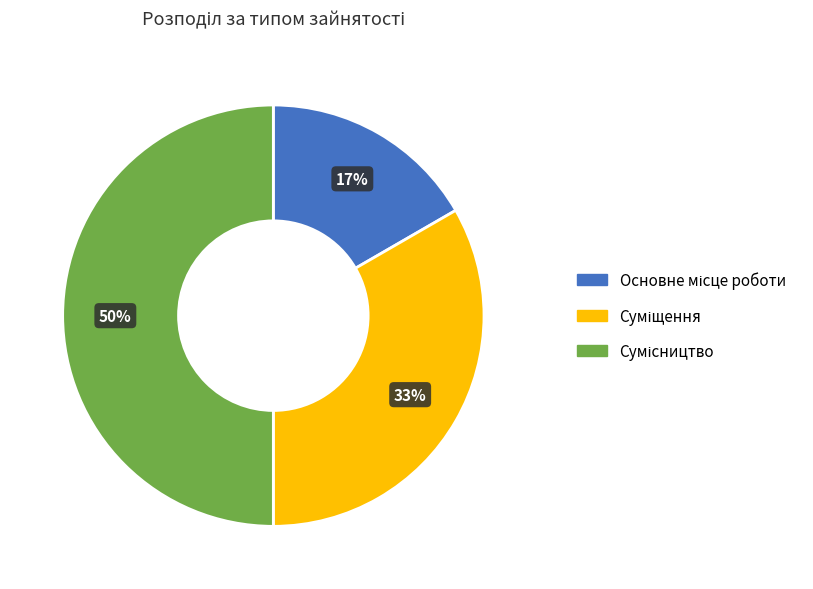

To the nearest percent, what is the difference between the largest and smallest slice percentages?

33%